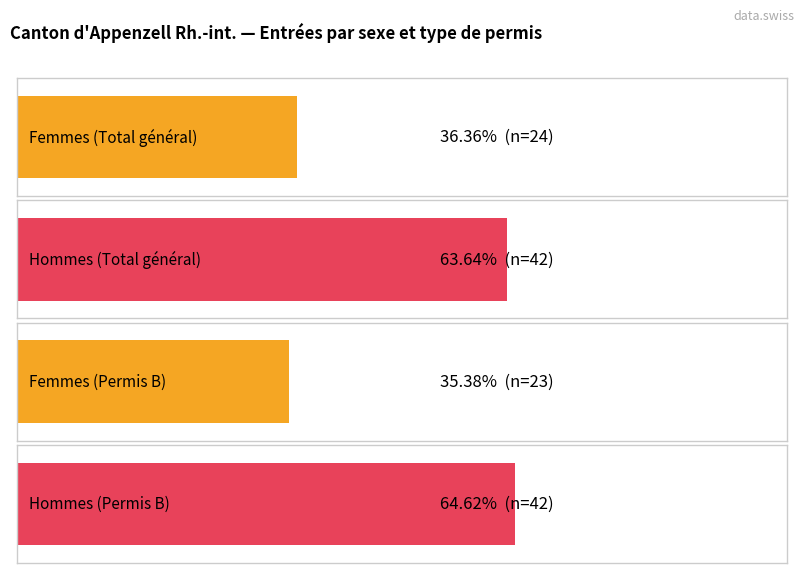

Does the chart contain any negative values?

No